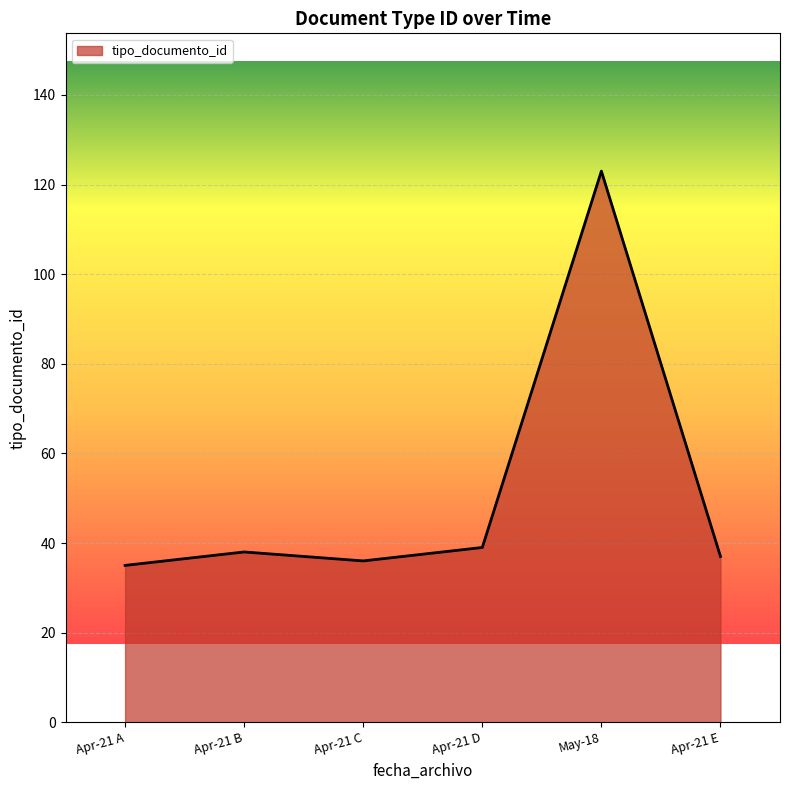

The chart shows a value of 17 at Apr-21 A. True or false?

False